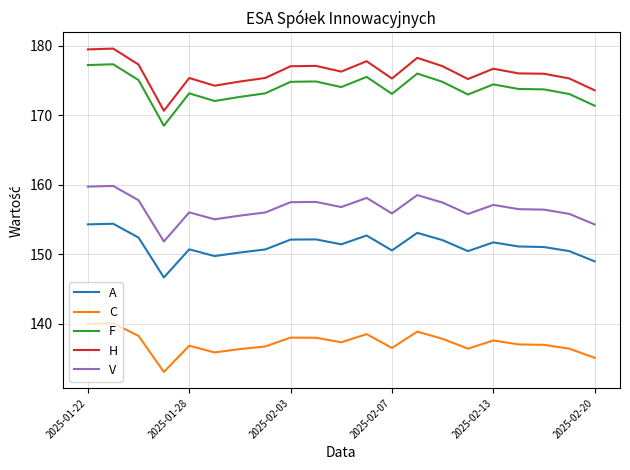

Which series has the largest total across all categories?

H